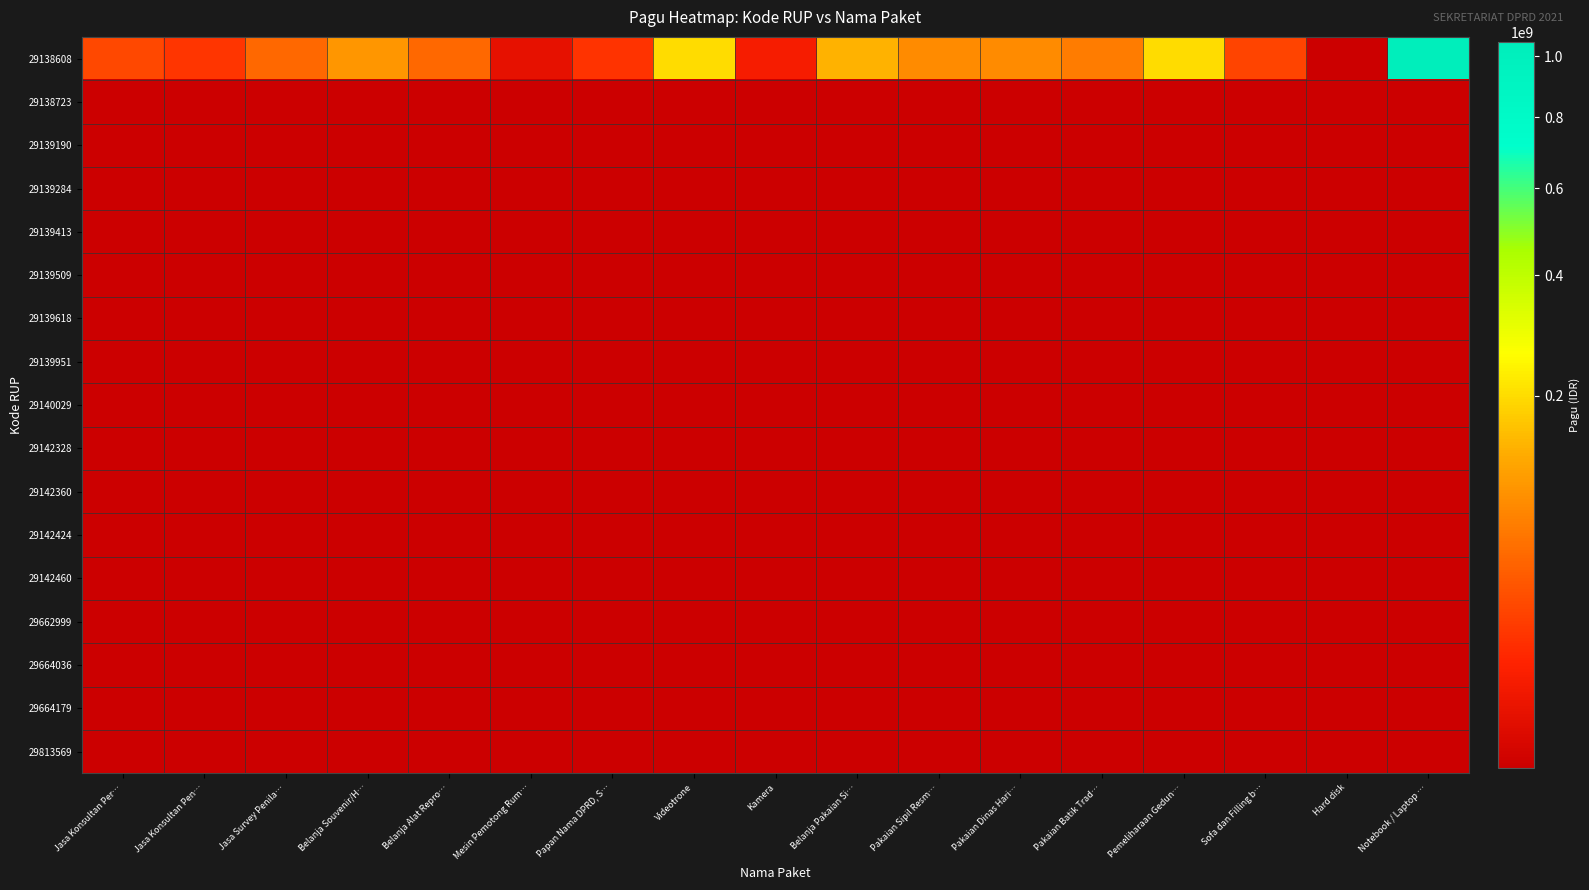

Reading right to left, extract all data points from this chart.

29138608: Notebook / Laptop …=1050000000	Hard disk=2400000	Sofa dan Filling b…=25500000	Pemeliharaan Gedun…=200000000	Pakaian Batik Trad…=70000000	Pakaian Dinas Hari…=87500000	Pakaian Sipil Resm…=87500000	Belanja Pakaian Si…=140000000	Kamera=7500000	Videotrone=200000000	Papan Nama DPRD, S…=17150000	Mesin Pemotong Rum…=4000000	Belanja Alat Repro…=50000000	Belanja Souvenir/H…=100000000	Jasa Survey Penila…=50000000	Jasa Konsultan Pen…=18000000	Jasa Konsultan Per…=27000000
29138723: Notebook / Laptop …=0	Hard disk=0	Sofa dan Filling b…=0	Pemeliharaan Gedun…=0	Pakaian Batik Trad…=0	Pakaian Dinas Hari…=0	Pakaian Sipil Resm…=0	Belanja Pakaian Si…=0	Kamera=0	Videotrone=0	Papan Nama DPRD, S…=0	Mesin Pemotong Rum…=0	Belanja Alat Repro…=0	Belanja Souvenir/H…=0	Jasa Survey Penila…=0	Jasa Konsultan Pen…=0	Jasa Konsultan Per…=0
29139190: Notebook / Laptop …=0	Hard disk=0	Sofa dan Filling b…=0	Pemeliharaan Gedun…=0	Pakaian Batik Trad…=0	Pakaian Dinas Hari…=0	Pakaian Sipil Resm…=0	Belanja Pakaian Si…=0	Kamera=0	Videotrone=0	Papan Nama DPRD, S…=0	Mesin Pemotong Rum…=0	Belanja Alat Repro…=0	Belanja Souvenir/H…=0	Jasa Survey Penila…=0	Jasa Konsultan Pen…=0	Jasa Konsultan Per…=0
29139284: Notebook / Laptop …=0	Hard disk=0	Sofa dan Filling b…=0	Pemeliharaan Gedun…=0	Pakaian Batik Trad…=0	Pakaian Dinas Hari…=0	Pakaian Sipil Resm…=0	Belanja Pakaian Si…=0	Kamera=0	Videotrone=0	Papan Nama DPRD, S…=0	Mesin Pemotong Rum…=0	Belanja Alat Repro…=0	Belanja Souvenir/H…=0	Jasa Survey Penila…=0	Jasa Konsultan Pen…=0	Jasa Konsultan Per…=0
29139413: Notebook / Laptop …=0	Hard disk=0	Sofa dan Filling b…=0	Pemeliharaan Gedun…=0	Pakaian Batik Trad…=0	Pakaian Dinas Hari…=0	Pakaian Sipil Resm…=0	Belanja Pakaian Si…=0	Kamera=0	Videotrone=0	Papan Nama DPRD, S…=0	Mesin Pemotong Rum…=0	Belanja Alat Repro…=0	Belanja Souvenir/H…=0	Jasa Survey Penila…=0	Jasa Konsultan Pen…=0	Jasa Konsultan Per…=0
29139509: Notebook / Laptop …=0	Hard disk=0	Sofa dan Filling b…=0	Pemeliharaan Gedun…=0	Pakaian Batik Trad…=0	Pakaian Dinas Hari…=0	Pakaian Sipil Resm…=0	Belanja Pakaian Si…=0	Kamera=0	Videotrone=0	Papan Nama DPRD, S…=0	Mesin Pemotong Rum…=0	Belanja Alat Repro…=0	Belanja Souvenir/H…=0	Jasa Survey Penila…=0	Jasa Konsultan Pen…=0	Jasa Konsultan Per…=0
29139618: Notebook / Laptop …=0	Hard disk=0	Sofa dan Filling b…=0	Pemeliharaan Gedun…=0	Pakaian Batik Trad…=0	Pakaian Dinas Hari…=0	Pakaian Sipil Resm…=0	Belanja Pakaian Si…=0	Kamera=0	Videotrone=0	Papan Nama DPRD, S…=0	Mesin Pemotong Rum…=0	Belanja Alat Repro…=0	Belanja Souvenir/H…=0	Jasa Survey Penila…=0	Jasa Konsultan Pen…=0	Jasa Konsultan Per…=0
29139951: Notebook / Laptop …=0	Hard disk=0	Sofa dan Filling b…=0	Pemeliharaan Gedun…=0	Pakaian Batik Trad…=0	Pakaian Dinas Hari…=0	Pakaian Sipil Resm…=0	Belanja Pakaian Si…=0	Kamera=0	Videotrone=0	Papan Nama DPRD, S…=0	Mesin Pemotong Rum…=0	Belanja Alat Repro…=0	Belanja Souvenir/H…=0	Jasa Survey Penila…=0	Jasa Konsultan Pen…=0	Jasa Konsultan Per…=0
29140029: Notebook / Laptop …=0	Hard disk=0	Sofa dan Filling b…=0	Pemeliharaan Gedun…=0	Pakaian Batik Trad…=0	Pakaian Dinas Hari…=0	Pakaian Sipil Resm…=0	Belanja Pakaian Si…=0	Kamera=0	Videotrone=0	Papan Nama DPRD, S…=0	Mesin Pemotong Rum…=0	Belanja Alat Repro…=0	Belanja Souvenir/H…=0	Jasa Survey Penila…=0	Jasa Konsultan Pen…=0	Jasa Konsultan Per…=0
29142328: Notebook / Laptop …=0	Hard disk=0	Sofa dan Filling b…=0	Pemeliharaan Gedun…=0	Pakaian Batik Trad…=0	Pakaian Dinas Hari…=0	Pakaian Sipil Resm…=0	Belanja Pakaian Si…=0	Kamera=0	Videotrone=0	Papan Nama DPRD, S…=0	Mesin Pemotong Rum…=0	Belanja Alat Repro…=0	Belanja Souvenir/H…=0	Jasa Survey Penila…=0	Jasa Konsultan Pen…=0	Jasa Konsultan Per…=0
29142360: Notebook / Laptop …=0	Hard disk=0	Sofa dan Filling b…=0	Pemeliharaan Gedun…=0	Pakaian Batik Trad…=0	Pakaian Dinas Hari…=0	Pakaian Sipil Resm…=0	Belanja Pakaian Si…=0	Kamera=0	Videotrone=0	Papan Nama DPRD, S…=0	Mesin Pemotong Rum…=0	Belanja Alat Repro…=0	Belanja Souvenir/H…=0	Jasa Survey Penila…=0	Jasa Konsultan Pen…=0	Jasa Konsultan Per…=0
29142424: Notebook / Laptop …=0	Hard disk=0	Sofa dan Filling b…=0	Pemeliharaan Gedun…=0	Pakaian Batik Trad…=0	Pakaian Dinas Hari…=0	Pakaian Sipil Resm…=0	Belanja Pakaian Si…=0	Kamera=0	Videotrone=0	Papan Nama DPRD, S…=0	Mesin Pemotong Rum…=0	Belanja Alat Repro…=0	Belanja Souvenir/H…=0	Jasa Survey Penila…=0	Jasa Konsultan Pen…=0	Jasa Konsultan Per…=0
29142460: Notebook / Laptop …=0	Hard disk=0	Sofa dan Filling b…=0	Pemeliharaan Gedun…=0	Pakaian Batik Trad…=0	Pakaian Dinas Hari…=0	Pakaian Sipil Resm…=0	Belanja Pakaian Si…=0	Kamera=0	Videotrone=0	Papan Nama DPRD, S…=0	Mesin Pemotong Rum…=0	Belanja Alat Repro…=0	Belanja Souvenir/H…=0	Jasa Survey Penila…=0	Jasa Konsultan Pen…=0	Jasa Konsultan Per…=0
29662999: Notebook / Laptop …=0	Hard disk=0	Sofa dan Filling b…=0	Pemeliharaan Gedun…=0	Pakaian Batik Trad…=0	Pakaian Dinas Hari…=0	Pakaian Sipil Resm…=0	Belanja Pakaian Si…=0	Kamera=0	Videotrone=0	Papan Nama DPRD, S…=0	Mesin Pemotong Rum…=0	Belanja Alat Repro…=0	Belanja Souvenir/H…=0	Jasa Survey Penila…=0	Jasa Konsultan Pen…=0	Jasa Konsultan Per…=0
29664036: Notebook / Laptop …=0	Hard disk=0	Sofa dan Filling b…=0	Pemeliharaan Gedun…=0	Pakaian Batik Trad…=0	Pakaian Dinas Hari…=0	Pakaian Sipil Resm…=0	Belanja Pakaian Si…=0	Kamera=0	Videotrone=0	Papan Nama DPRD, S…=0	Mesin Pemotong Rum…=0	Belanja Alat Repro…=0	Belanja Souvenir/H…=0	Jasa Survey Penila…=0	Jasa Konsultan Pen…=0	Jasa Konsultan Per…=0
29664179: Notebook / Laptop …=0	Hard disk=0	Sofa dan Filling b…=0	Pemeliharaan Gedun…=0	Pakaian Batik Trad…=0	Pakaian Dinas Hari…=0	Pakaian Sipil Resm…=0	Belanja Pakaian Si…=0	Kamera=0	Videotrone=0	Papan Nama DPRD, S…=0	Mesin Pemotong Rum…=0	Belanja Alat Repro…=0	Belanja Souvenir/H…=0	Jasa Survey Penila…=0	Jasa Konsultan Pen…=0	Jasa Konsultan Per…=0
29813569: Notebook / Laptop …=0	Hard disk=0	Sofa dan Filling b…=0	Pemeliharaan Gedun…=0	Pakaian Batik Trad…=0	Pakaian Dinas Hari…=0	Pakaian Sipil Resm…=0	Belanja Pakaian Si…=0	Kamera=0	Videotrone=0	Papan Nama DPRD, S…=0	Mesin Pemotong Rum…=0	Belanja Alat Repro…=0	Belanja Souvenir/H…=0	Jasa Survey Penila…=0	Jasa Konsultan Pen…=0	Jasa Konsultan Per…=0